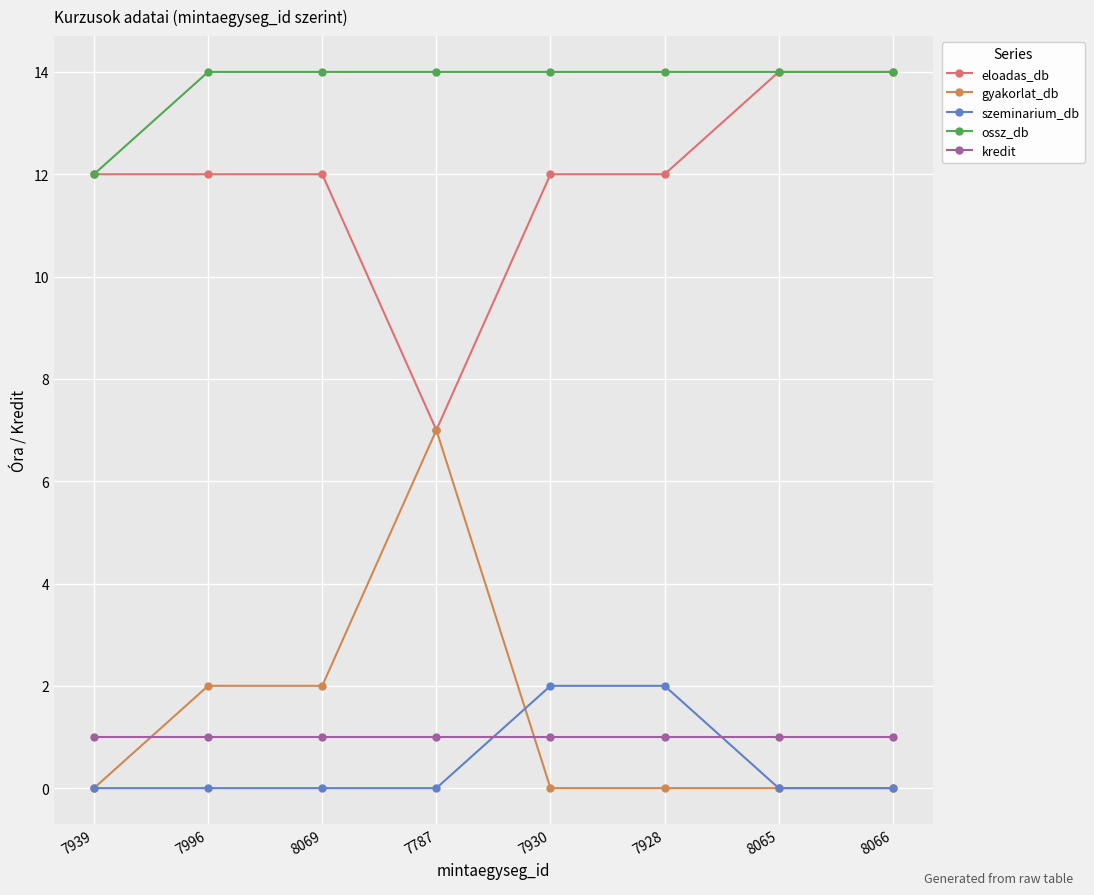

Which category has the lowest value in the eloadas_db series?

7787